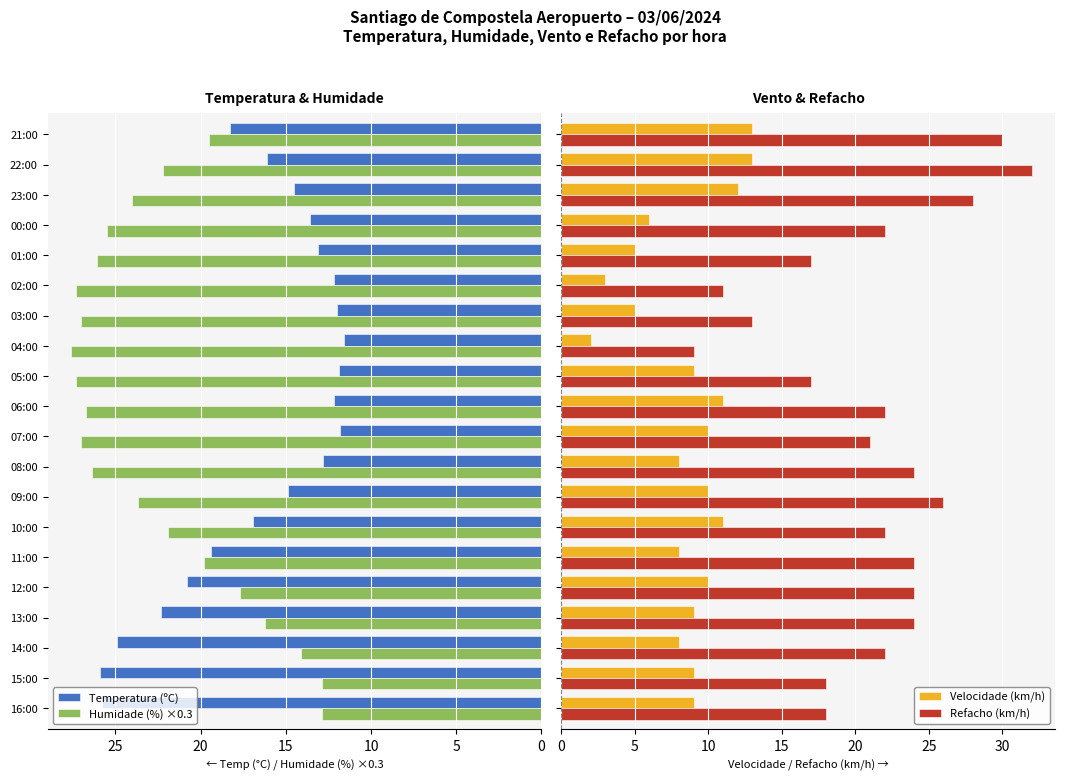

Which category has the highest value in the Humidade (%) ×0.3 series?

04:00